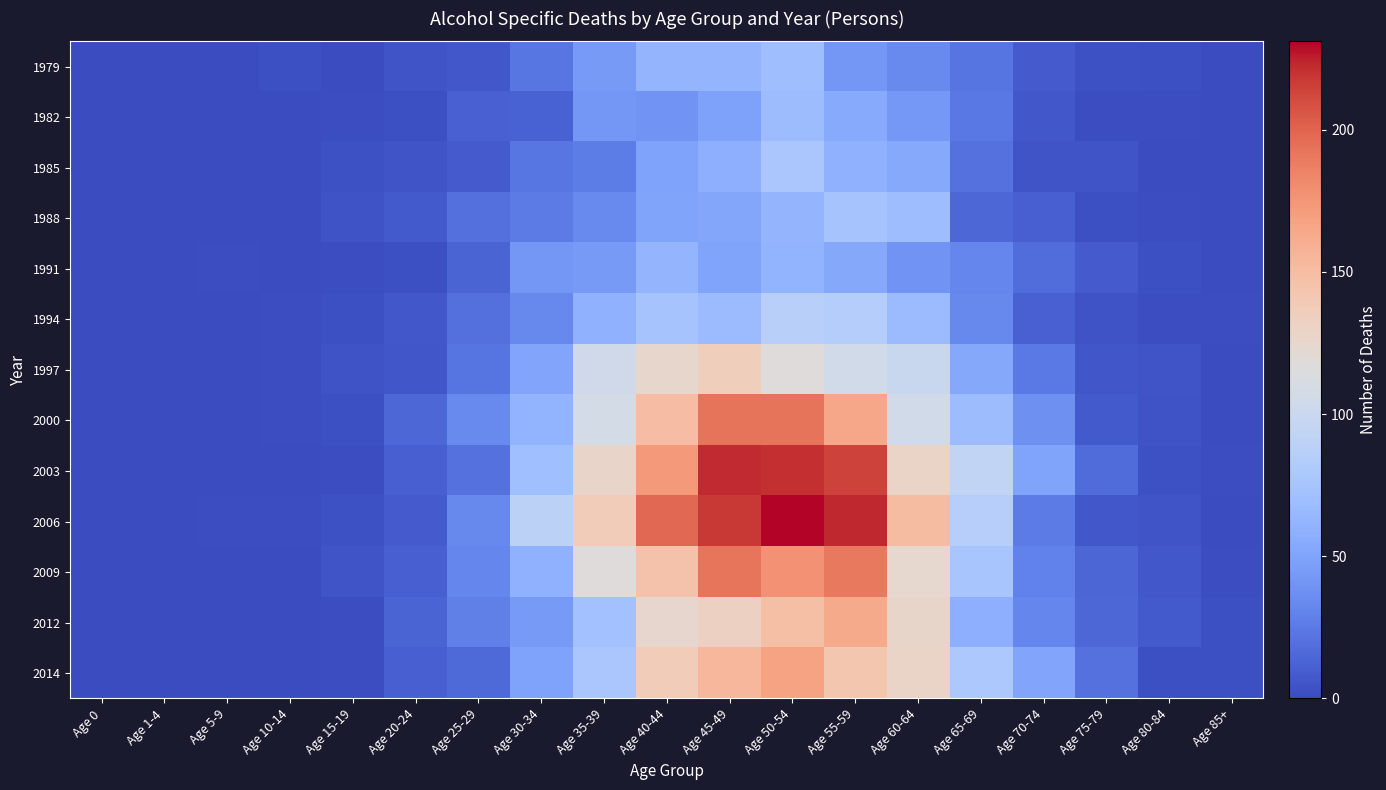

Which series has the largest range (max minus min)?

2006